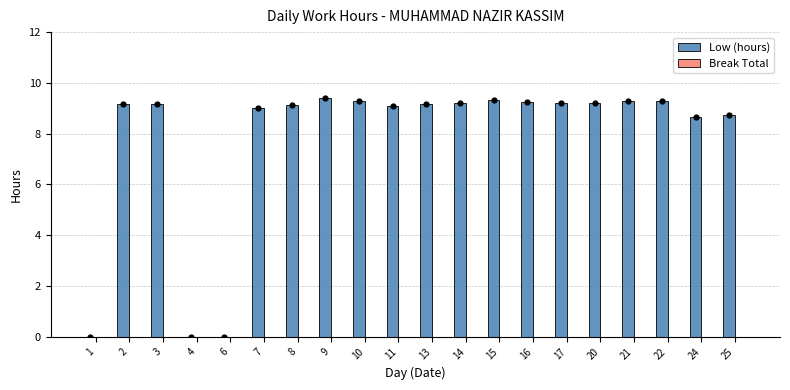

Which series contains the highest Y value?

Low (hours)